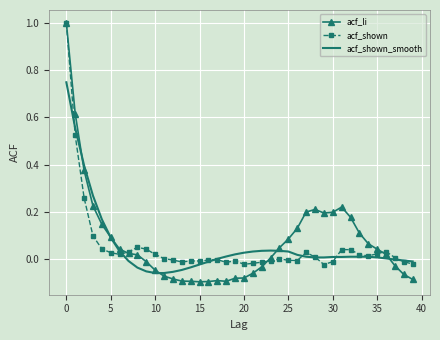

Which series has the largest range (max minus min)?

acf_li